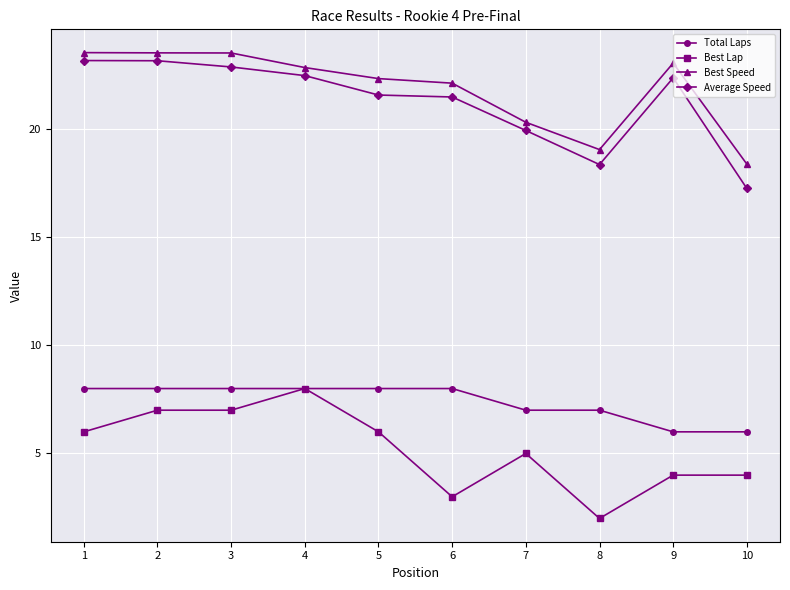

Does the chart display data point markers on the line(s)?

Yes